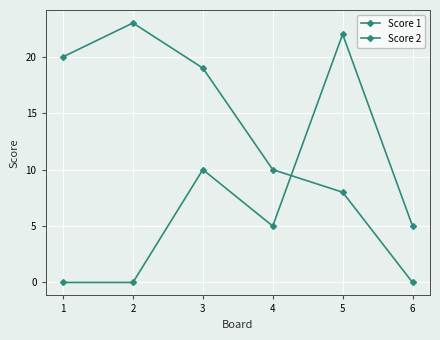

The value of Score 2 at 4 is 7. True or false?

False